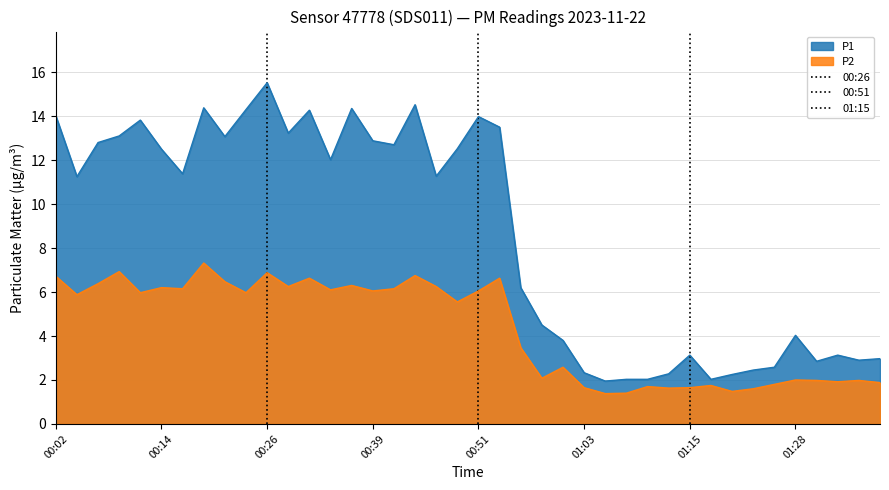

At which category does P1 reach its first local peak?

00:12